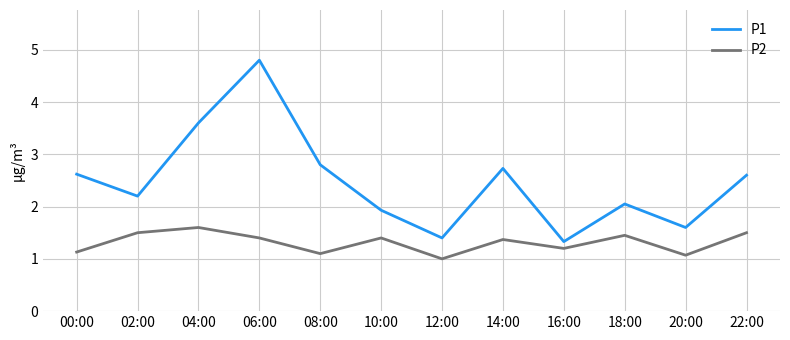

What is the difference between the maximum and minimum values in the P2 series?

0.6